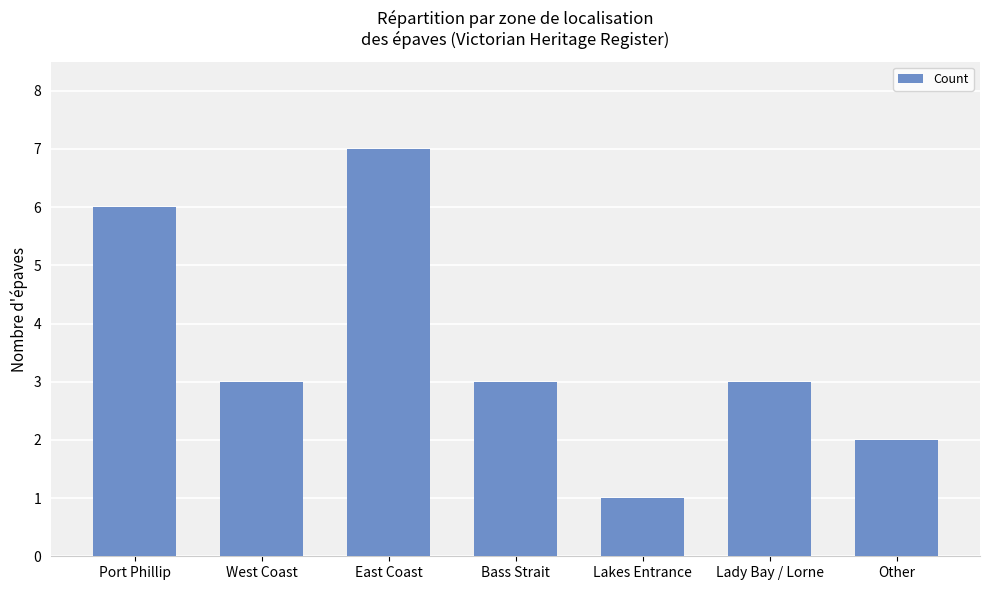

What is the minimum value shown in the chart?

1